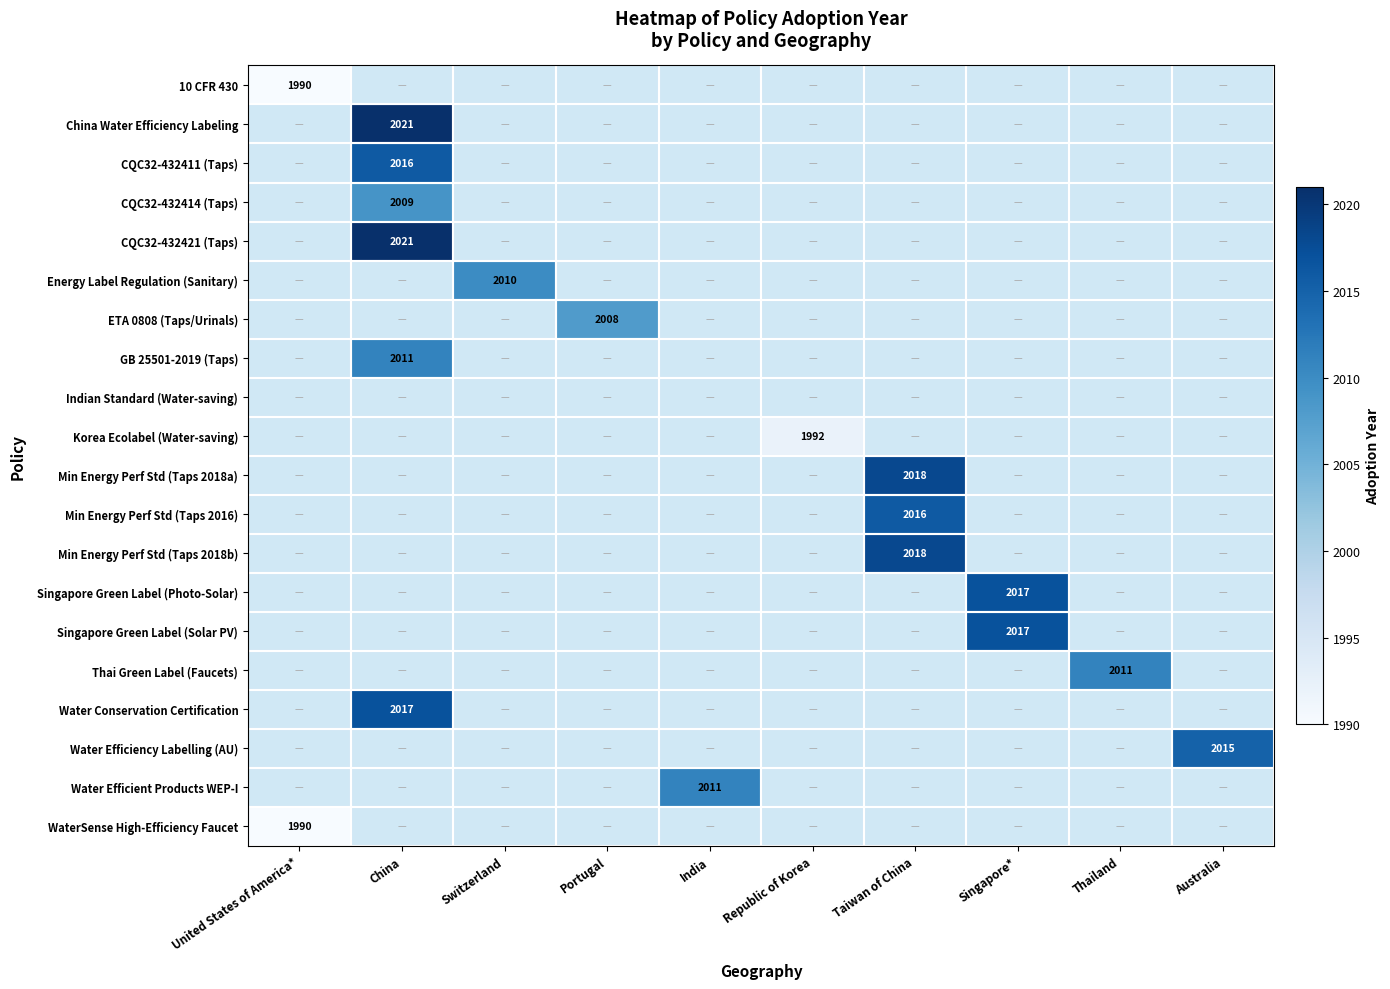

How many positive values does the Water Efficiency Labelling (AU) series have?

1